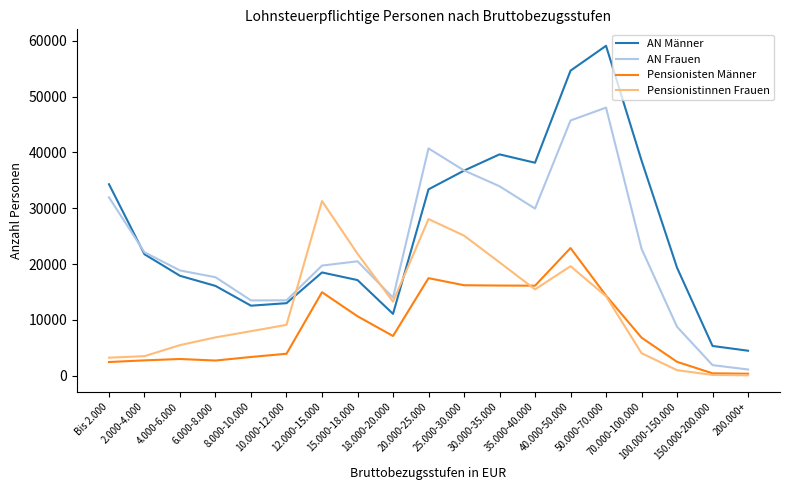

Which category has the highest value in the Pensionistinnen Frauen series?

12.000-15.000